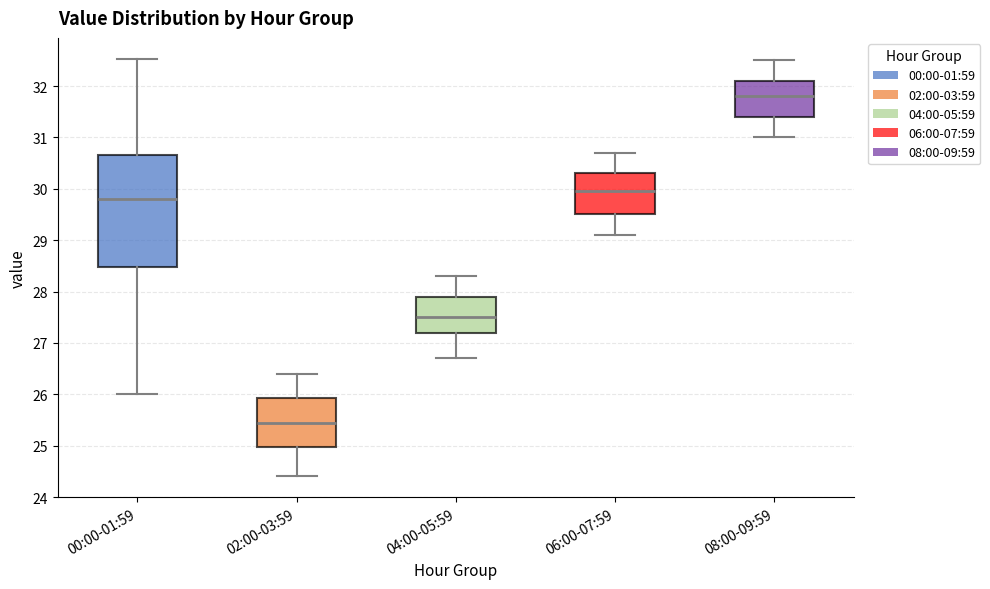

Reading left to right, transcribe this box plot: for each box, give where its median line is, the range the box spans, and where its two whiskers end, as read against the y-axis. The values are not printed on the chart, so give them approximately, as read against the axis.

00:00-01:59: median 29.8, box 28.5 to 30.6, whiskers 26.0 to 32.5
02:00-03:59: median 25.5, box 25.0 to 25.9, whiskers 24.4 to 26.4
04:00-05:59: median 27.5, box 27.2 to 27.9, whiskers 26.7 to 28.3
06:00-07:59: median 30.0, box 29.5 to 30.3, whiskers 29.1 to 30.7
08:00-09:59: median 31.8, box 31.4 to 32.1, whiskers 31.0 to 32.5